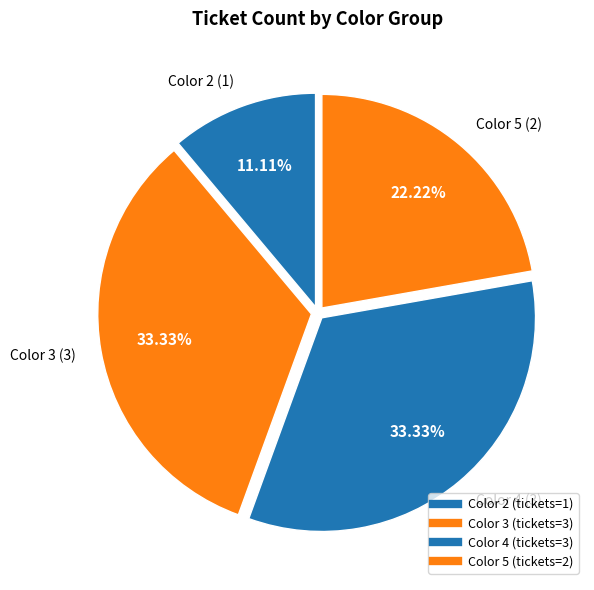

Count the number of slices in the pie.

4